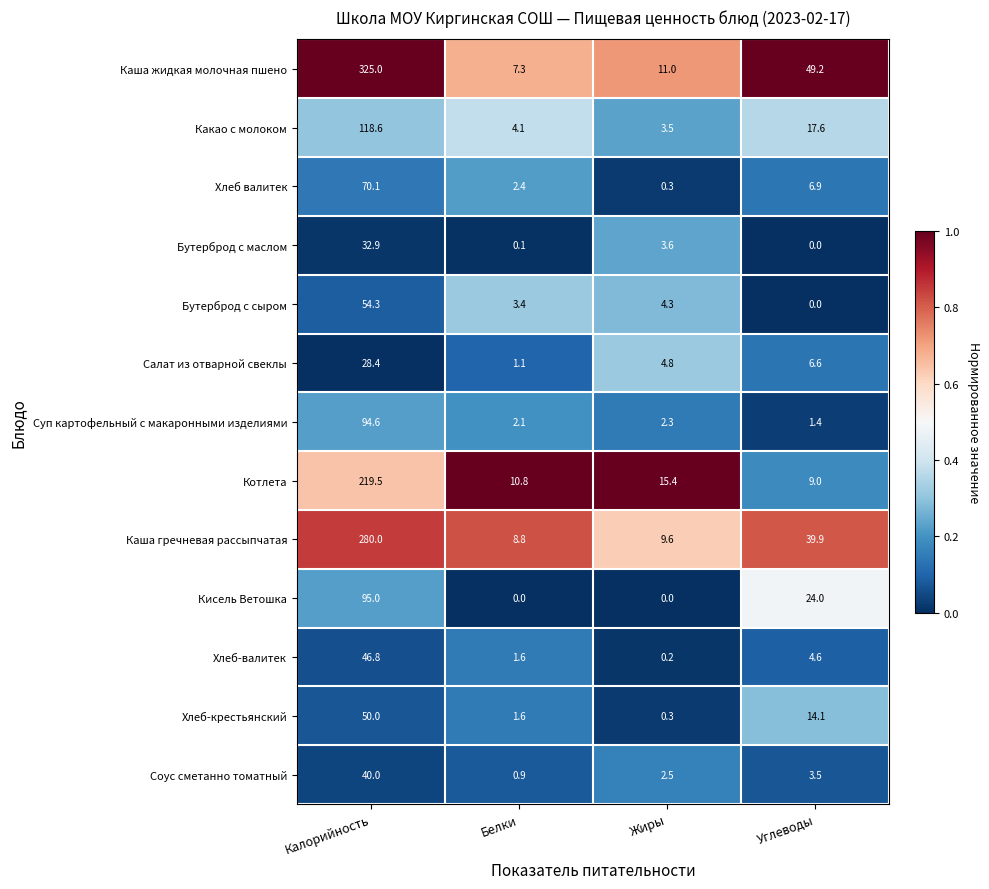

What is the sum of the Хлеб валитек values at Белки and Калорийность?

72.5